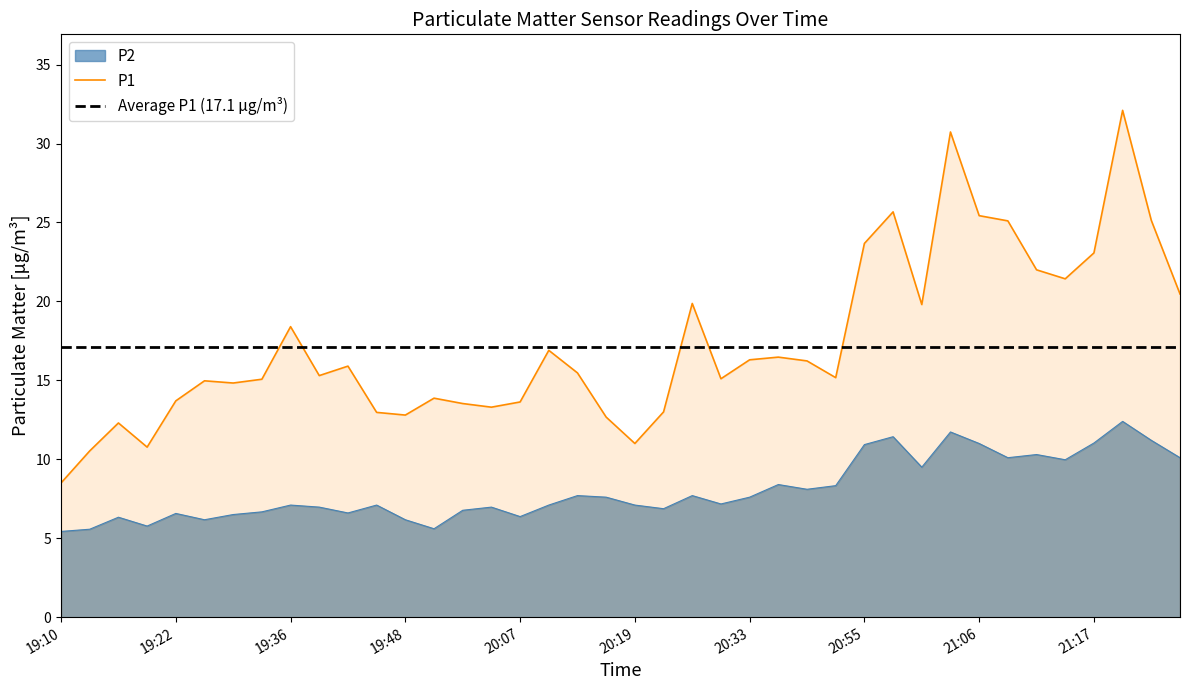

At which category does P2 reach its first local peak?

19:16